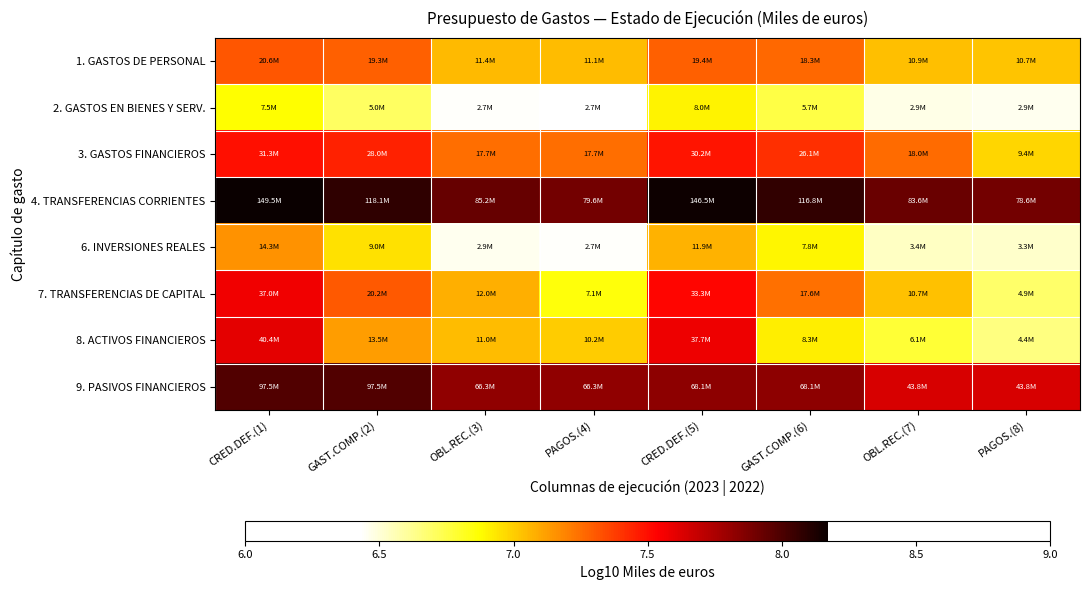

Rank the series by their maximum value, from highest to lowest.

4. TRANSFERENCIAS CORRIENTES, 9. PASIVOS FINANCIEROS, 8. ACTIVOS FINANCIEROS, 7. TRANSFERENCIAS DE CAPITAL, 3. GASTOS FINANCIEROS, 1. GASTOS DE PERSONAL, 6. INVERSIONES REALES, 2. GASTOS EN BIENES Y SERV.